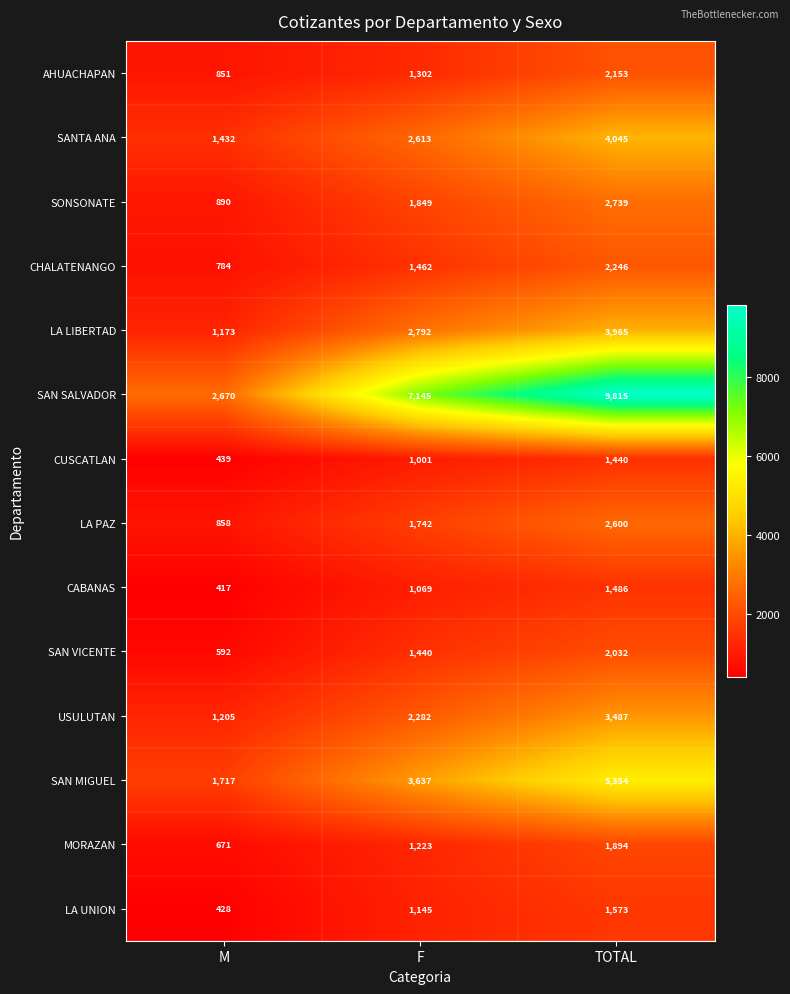

What is the sum of the MORAZAN values at M and F?

1894